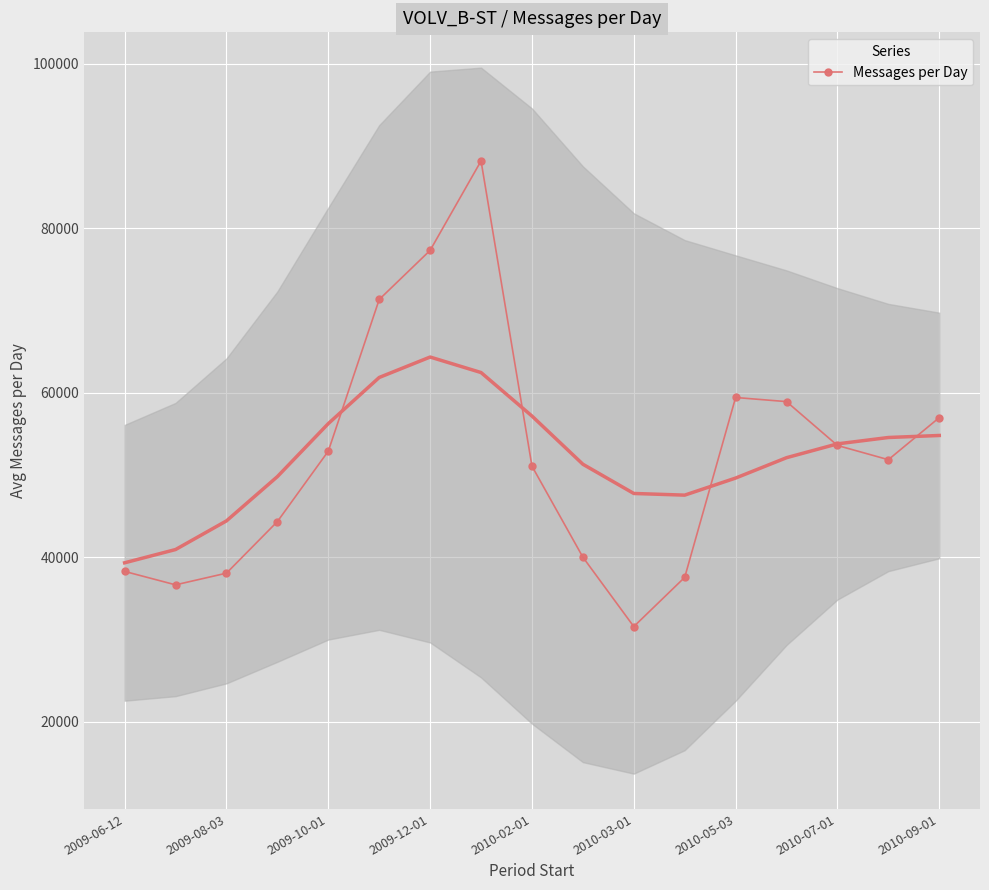

Reading left to right, extract all data points from this chart.

38269.2	36636.3	38056.6	44331.3	52895.9	71337.8	77307.6	88182.8	51068.2	40004.0	31560.1	37546.5	59417.3	58915.5	53582.9	51853.8	56971.6